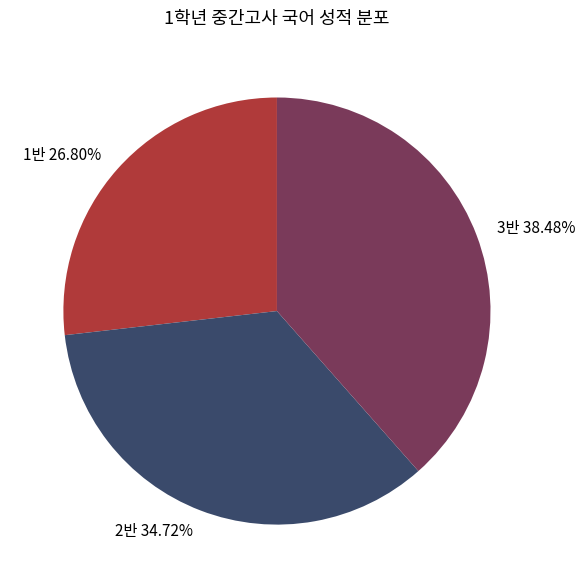

How many segments does this pie chart have?

3